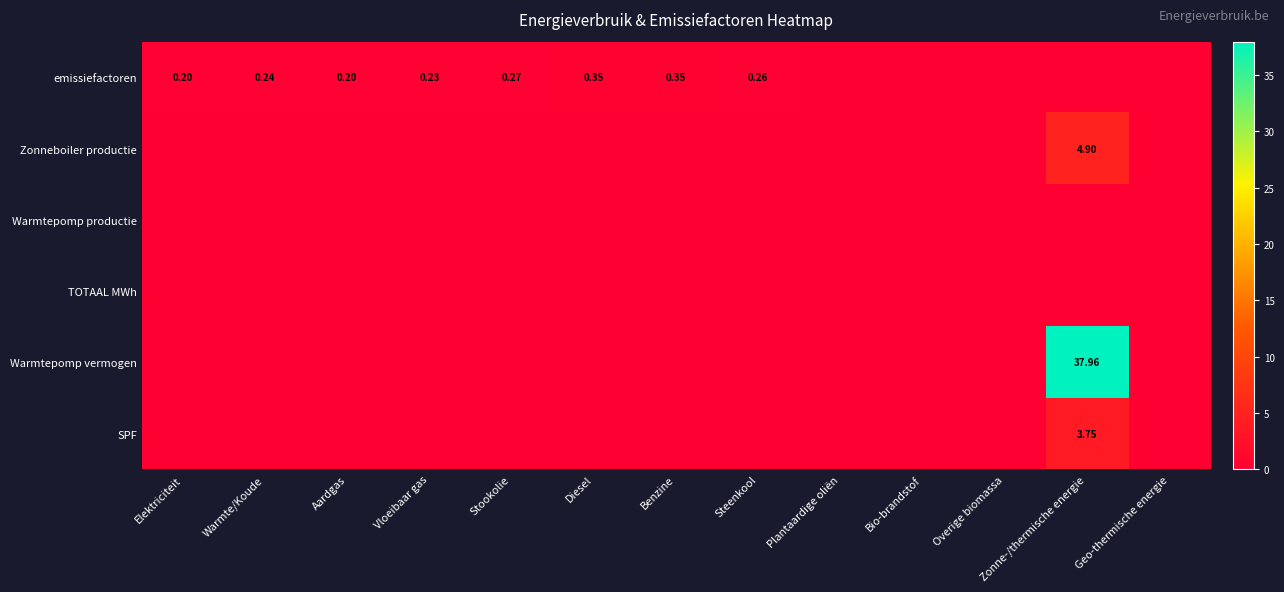

The value of SPF at Stookolie is 0.0. True or false?

True